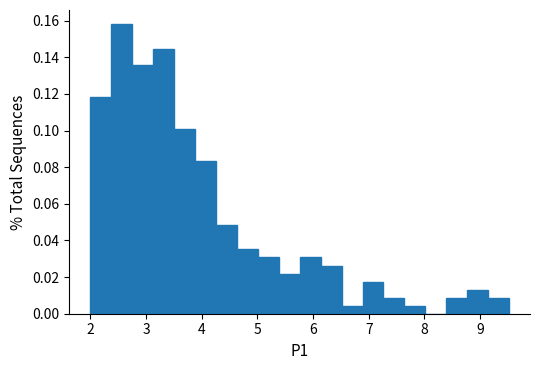

Read against the x-axis, roughly where is the centre of the tallest bar?

2.6